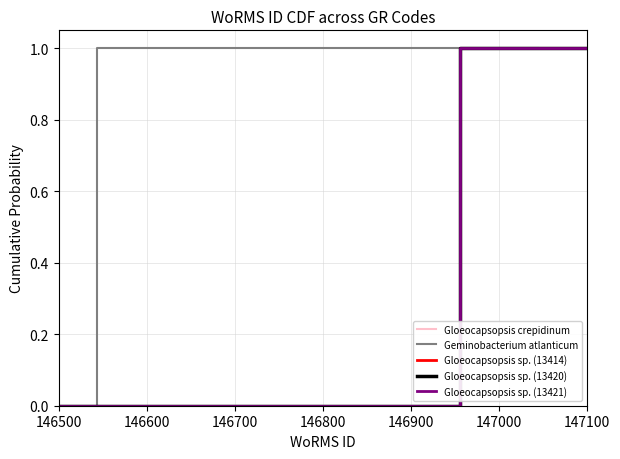

Is it true that Geminobacterium atlanticum equals 0 at 146500?

True